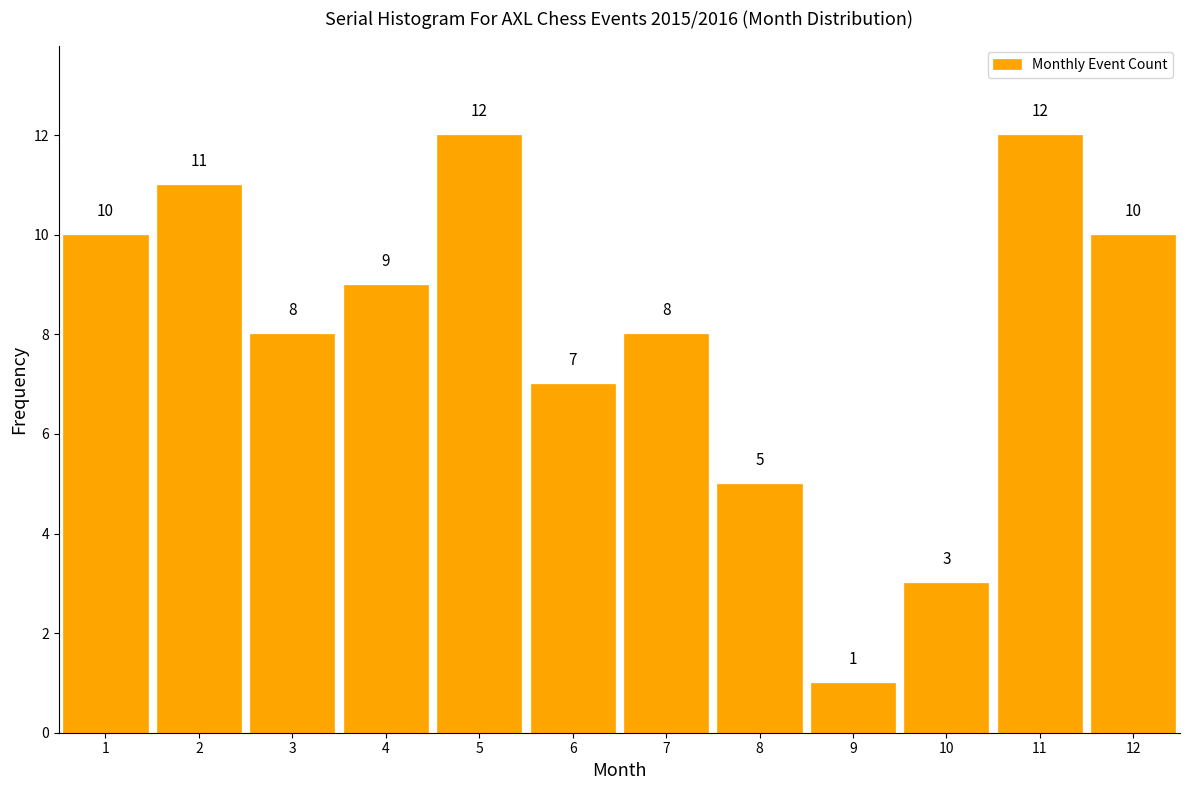

What is the height of the bar covering 9.5 to 10.5 on the x-axis?

3